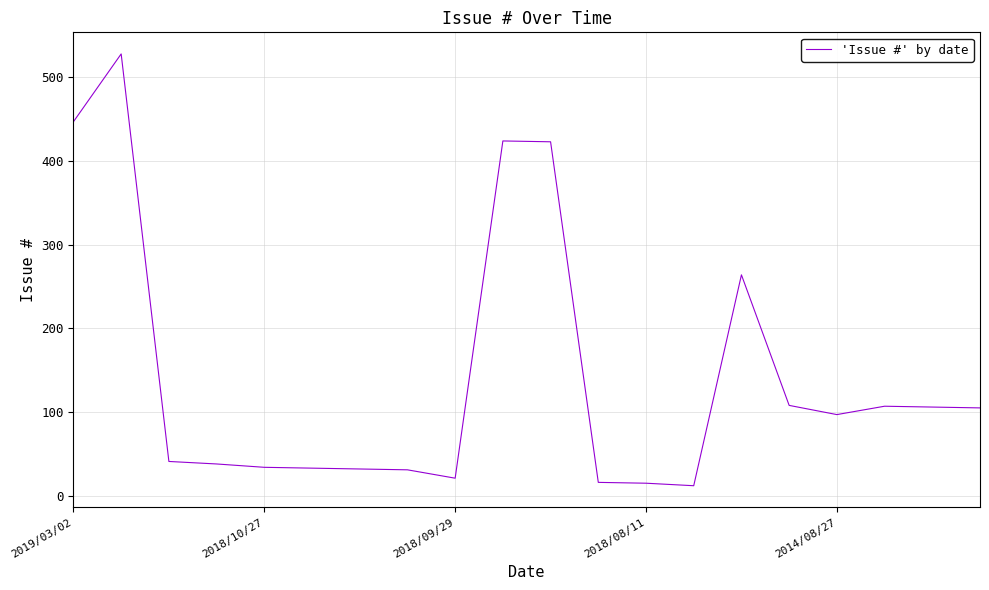

What is the greatest value displayed?

528